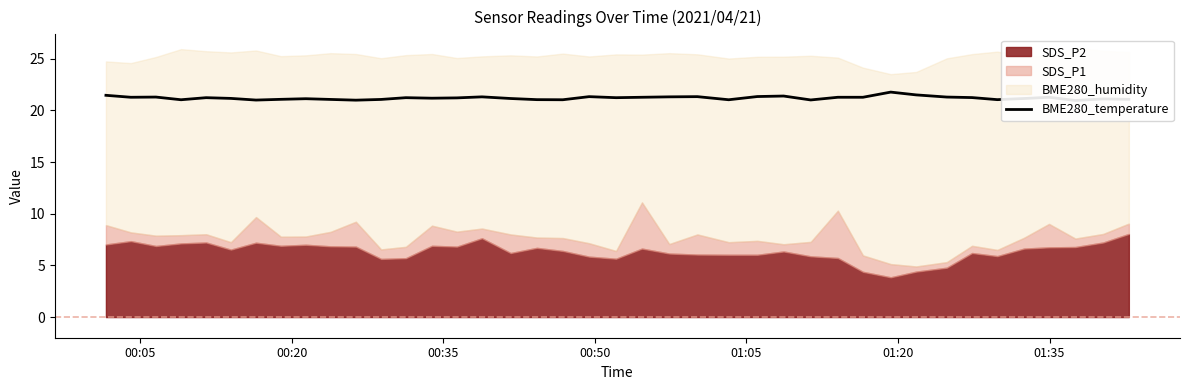

What is the difference between the maximum and minimum values?

0.8